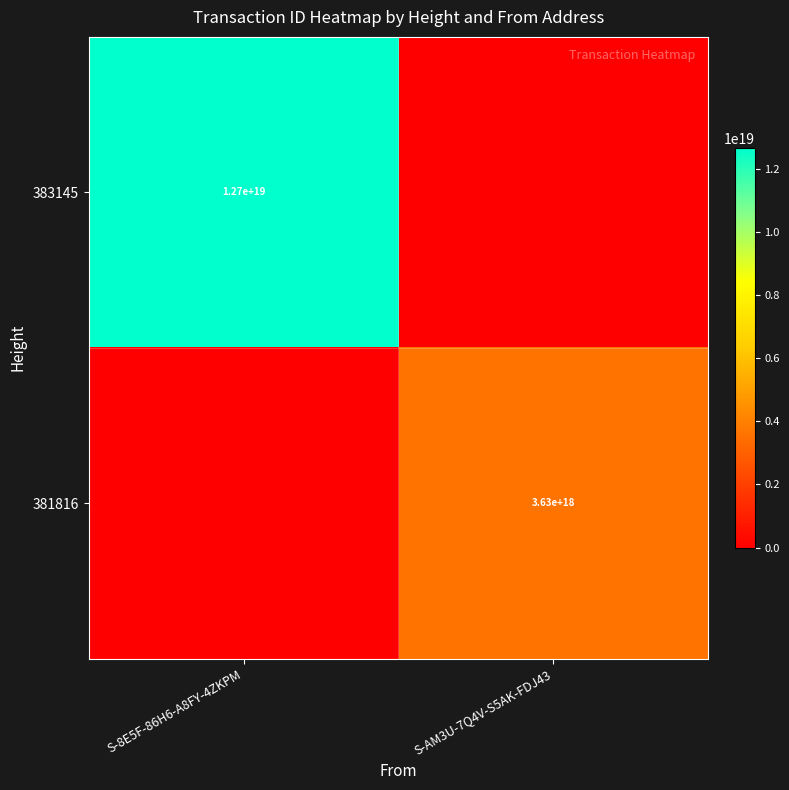

True or false: 383145 has a value of 21078670798359281664 at S-8E5F-86H6-A8FY-4ZKPM.

False